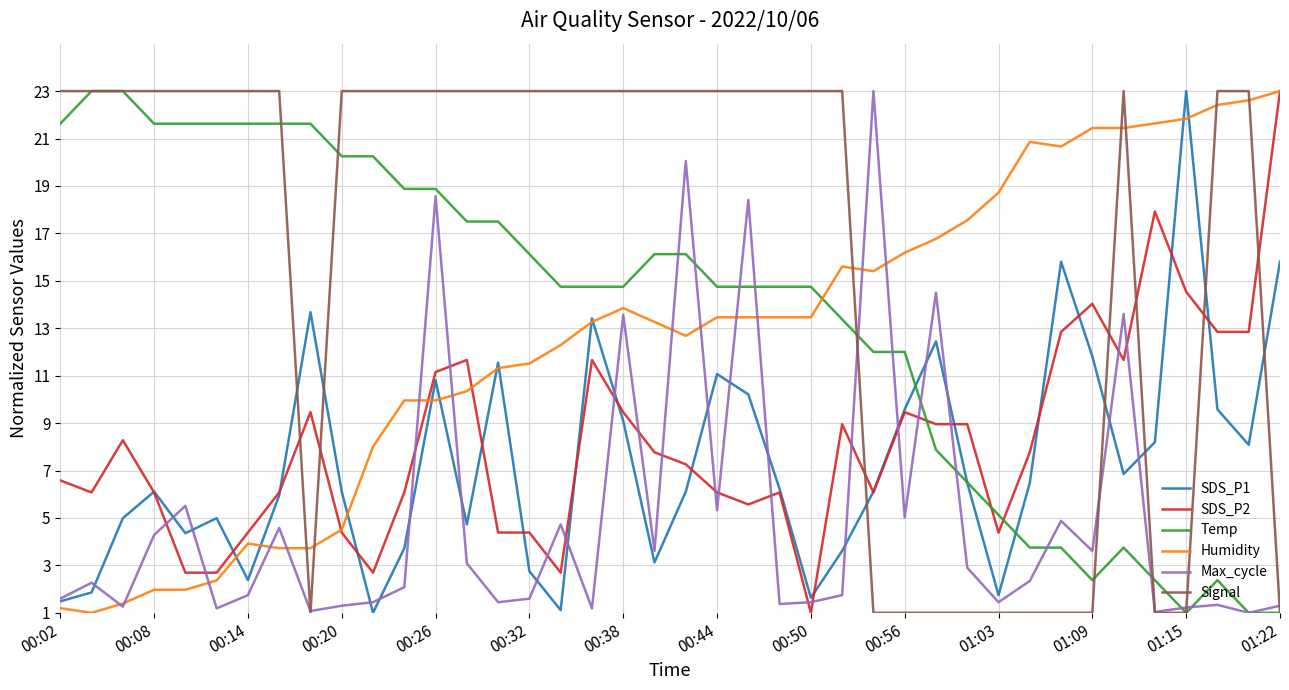

How many times do Temp and Humidity cross each other?

1